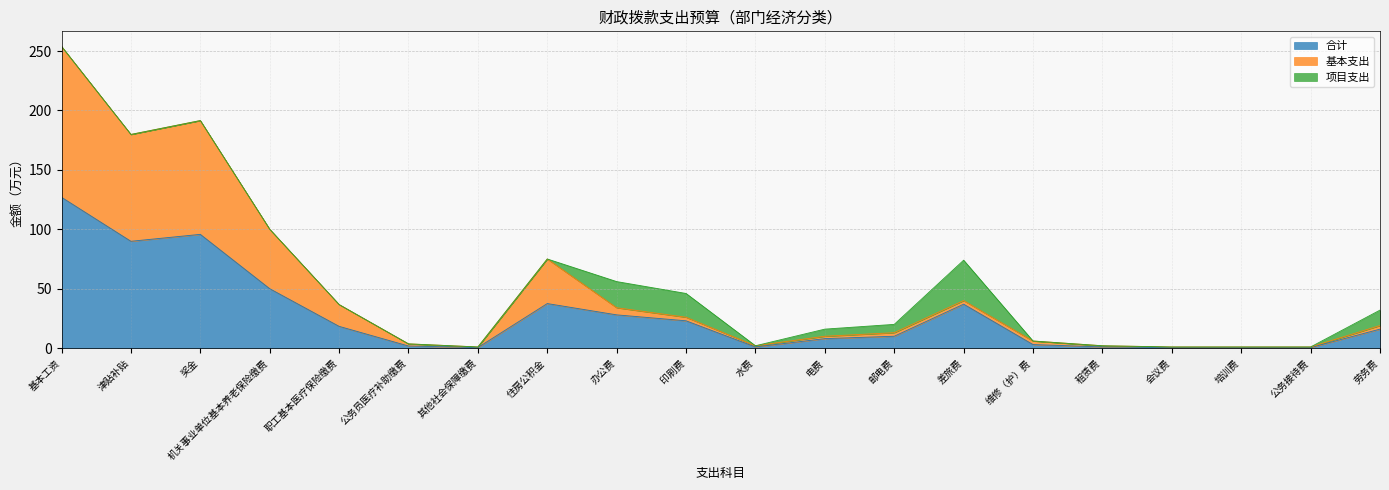

Is it true that 合计 equals 0.6 at 租赁费?

False